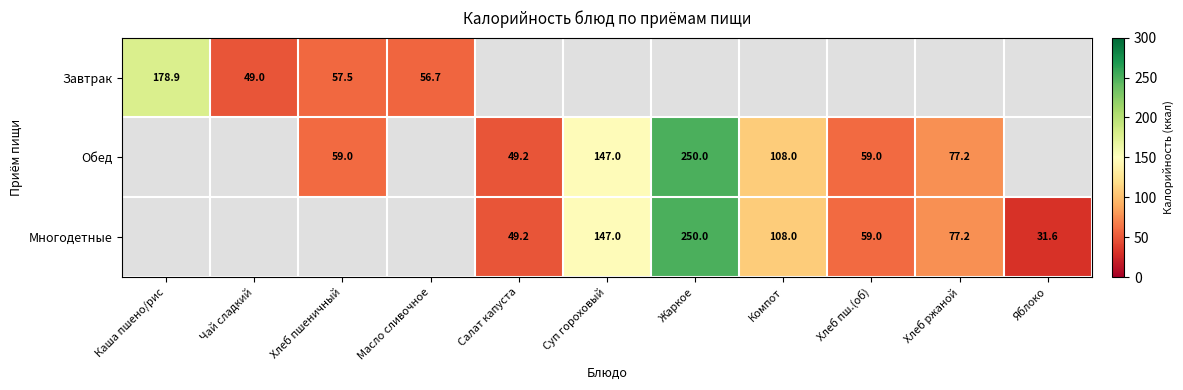

What is the sum of the Обед values at Хлеб ржаной and Салат капуста?

126.4